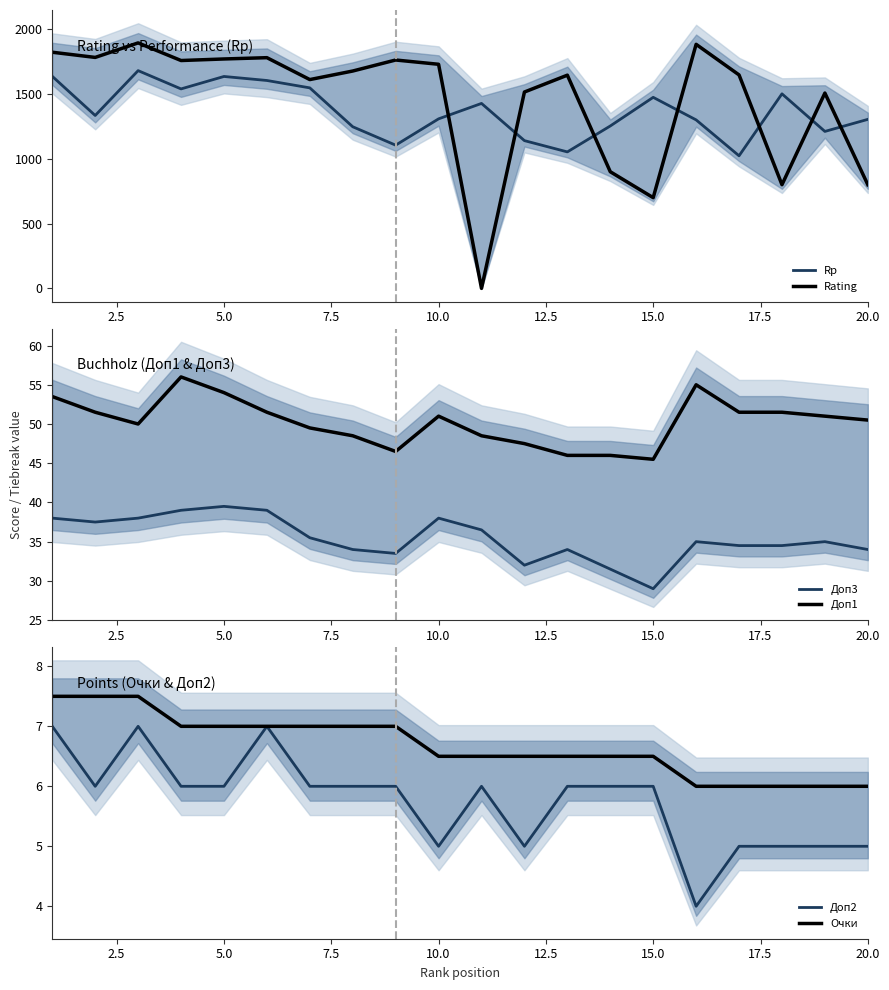

What is the lowest value of the Rp series?

1023